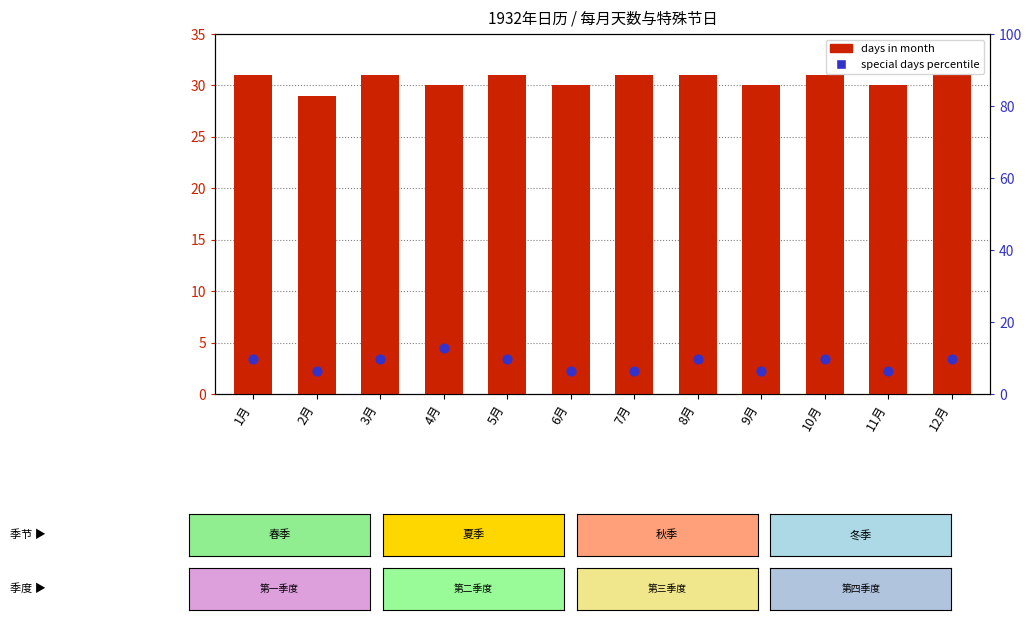

Which series has the widest spread of Y values?

special days (percentile)